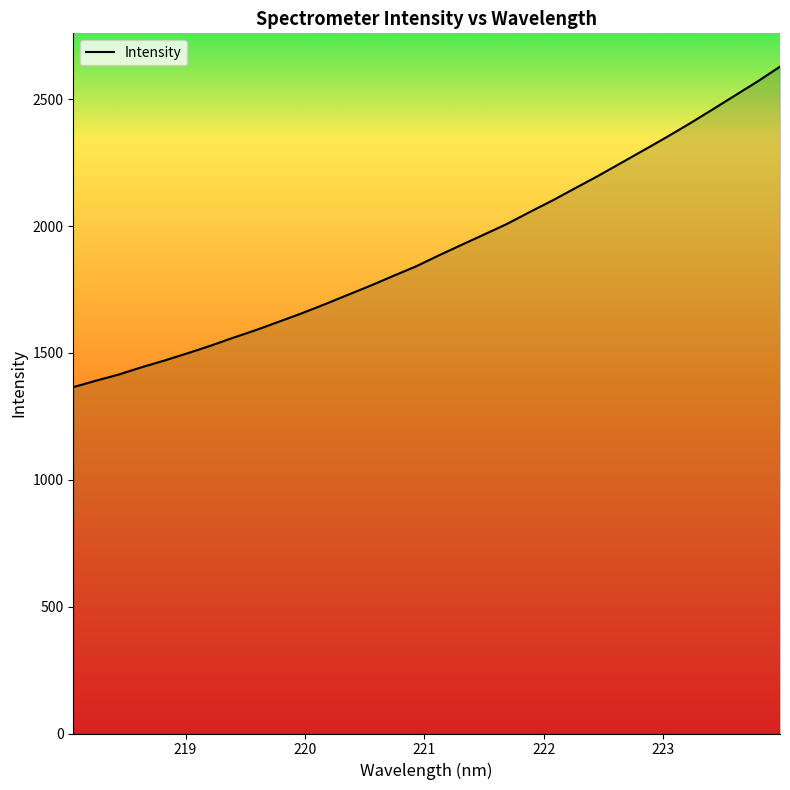

What is the smallest value displayed?

1365.1